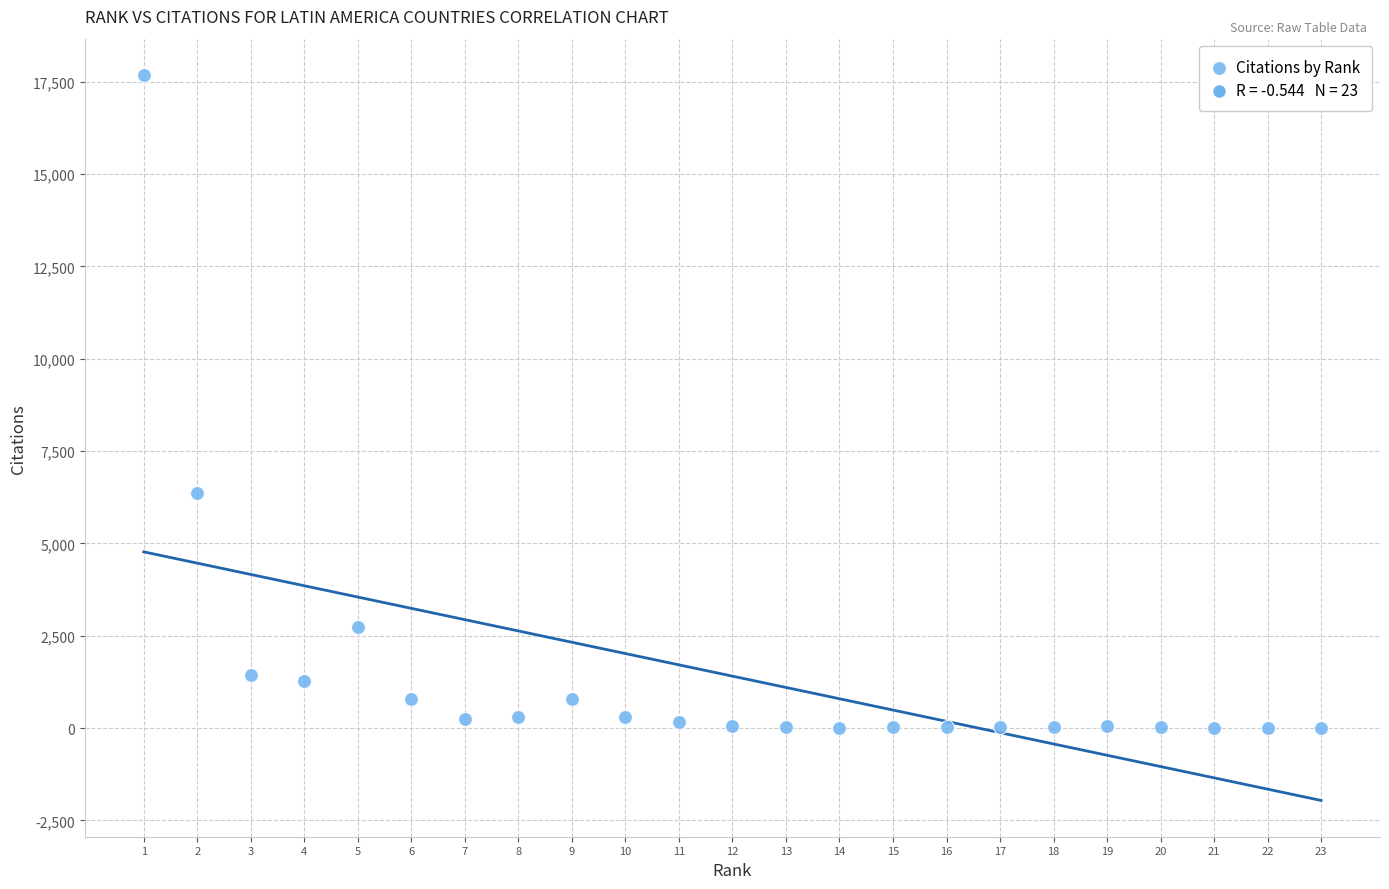

What Y value in the scatter plot is closest to 8841?

6358